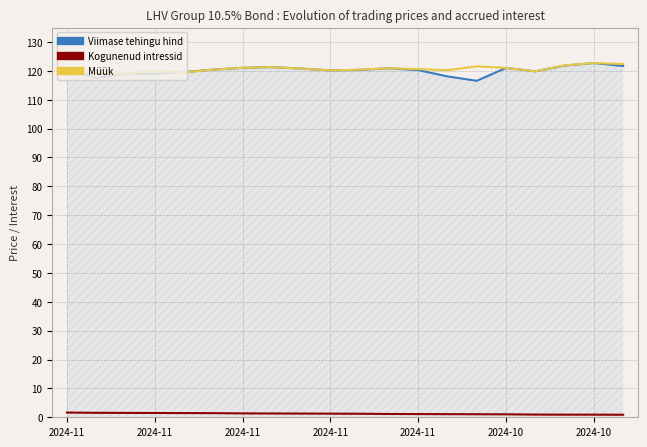

True or false: Kogunenud intressid and Müük intersect in this chart.

False